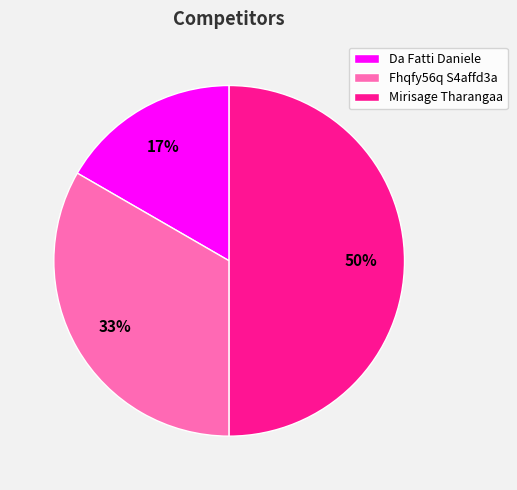

Between Mirisage Tharangaa and Da Fatti Daniele, which is larger?

Mirisage Tharangaa